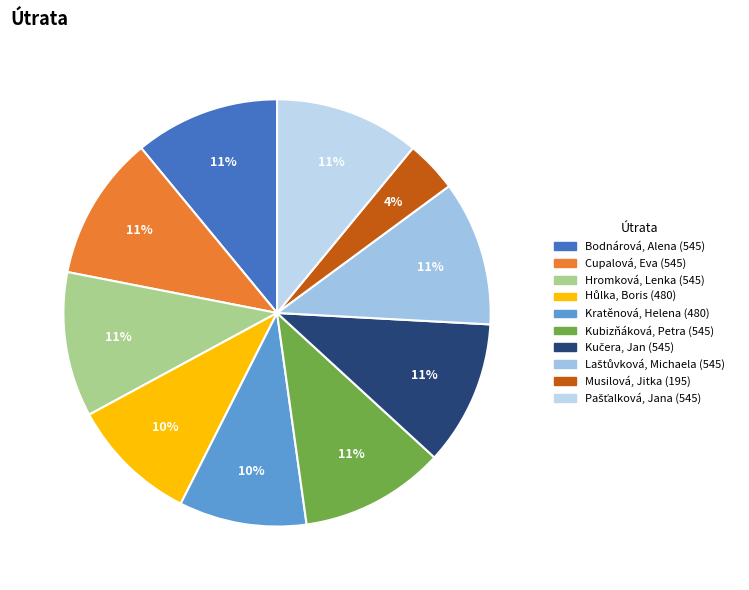

Count the number of slices in the pie.

10